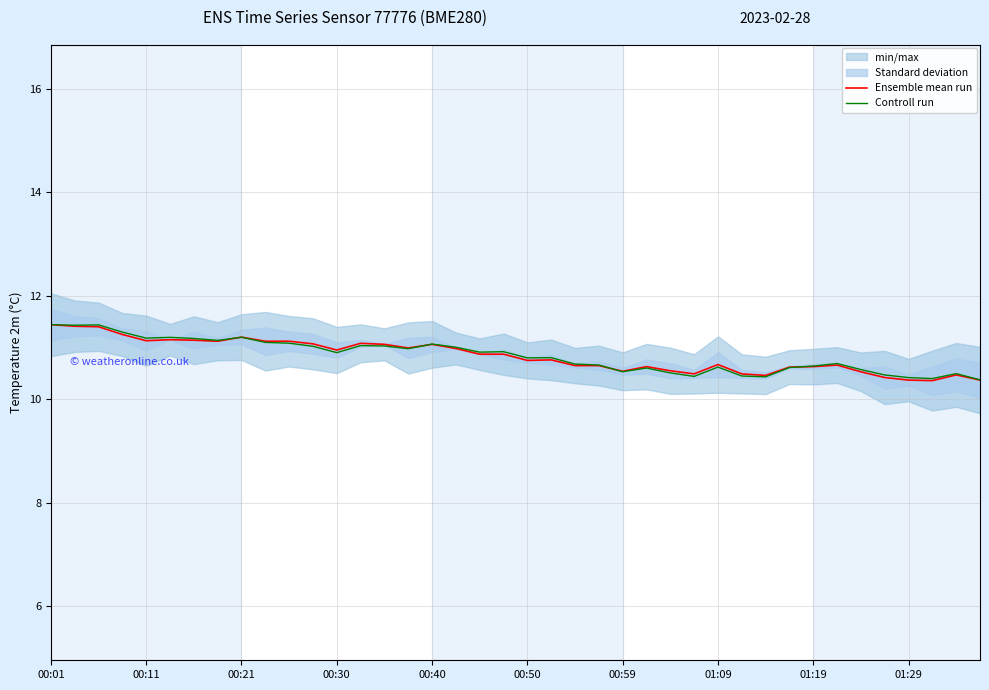

True or false: Ensemble mean run has a value of 5.0 at 00:21.

False